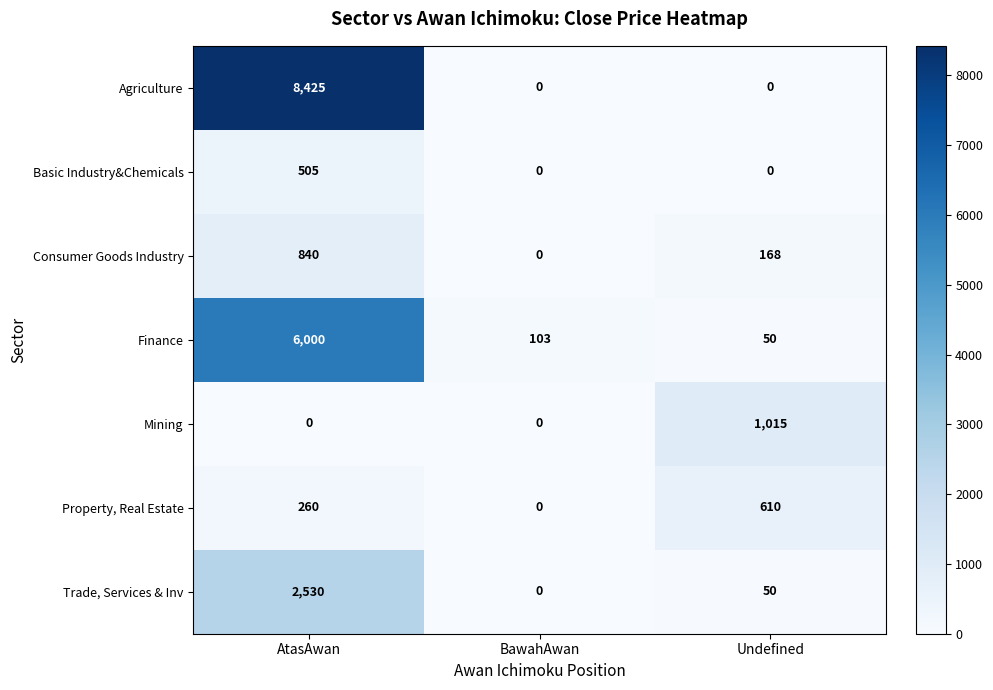

Between AtasAwan and BawahAwan, which series saw the biggest shift?

Agriculture